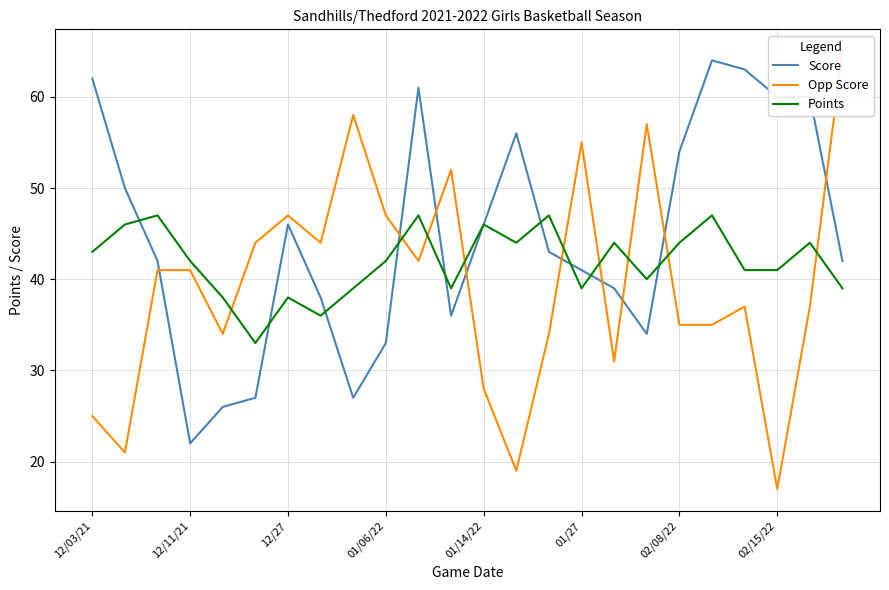

What is the lowest value of the Points series?

33